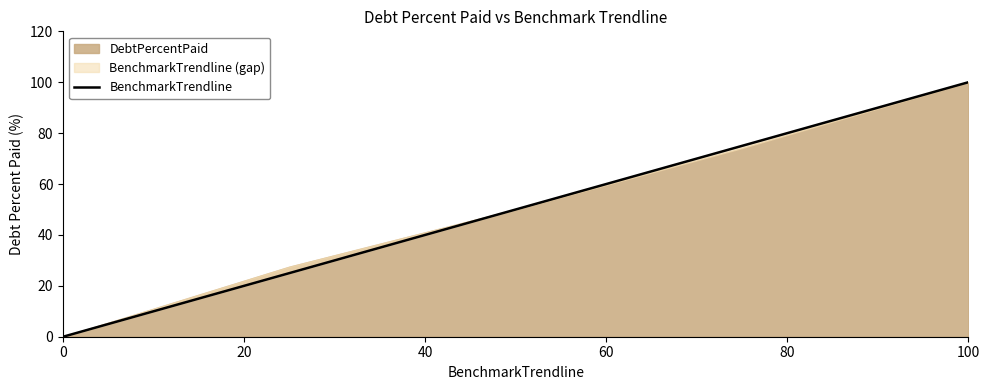

List the labels in order of value, smallest first.

0, 20, 40, 60, 80